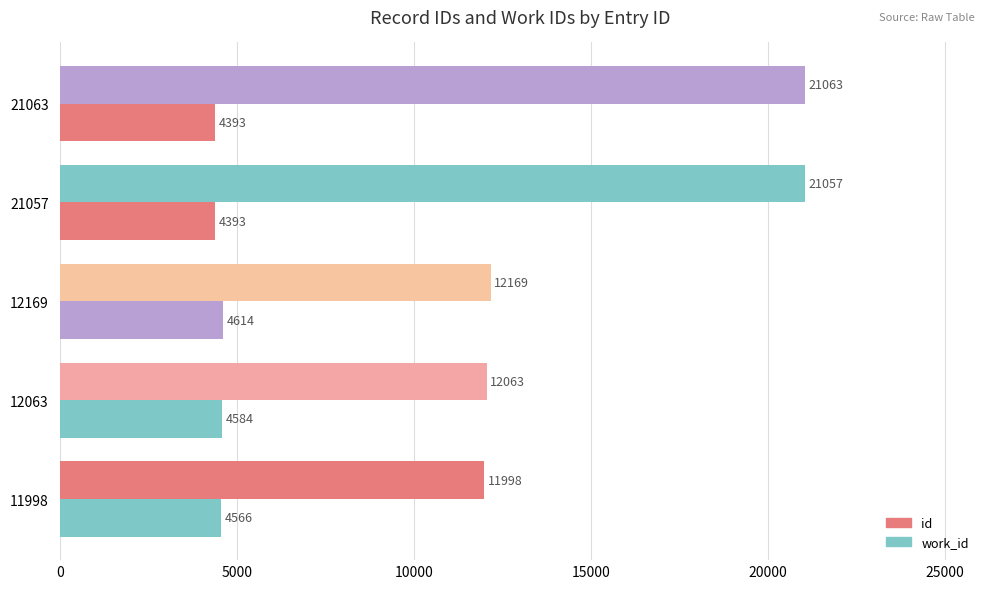

How many data points in work_id are less than 4566?

2